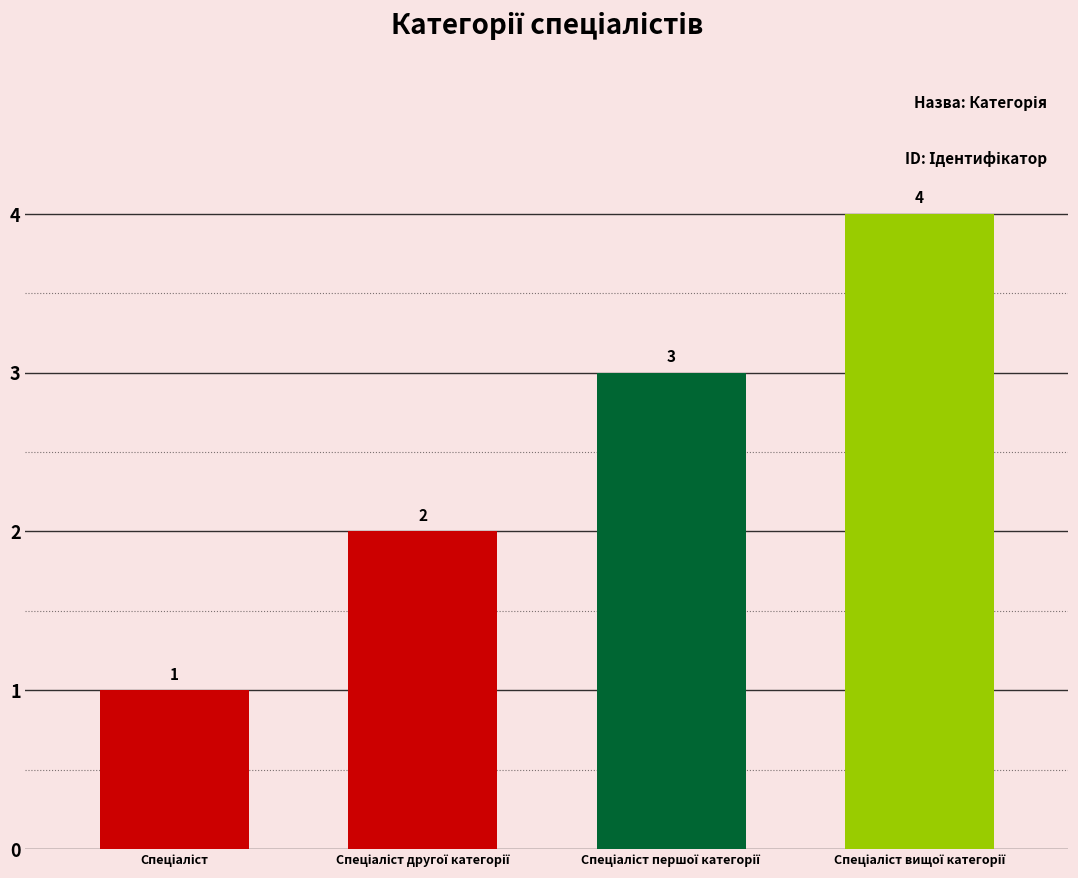

What is the greatest value displayed?

4